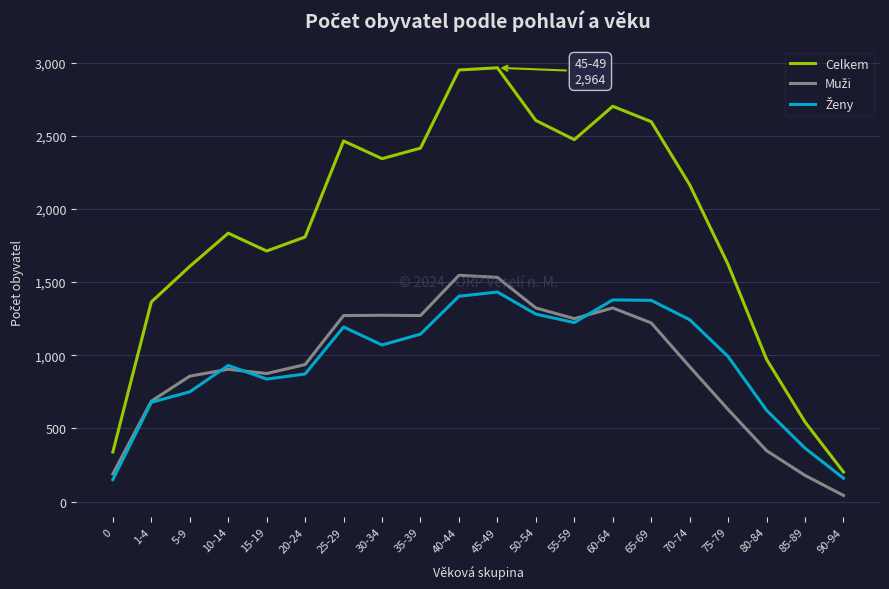

The value of Celkem at 5-9 is 2171. True or false?

False